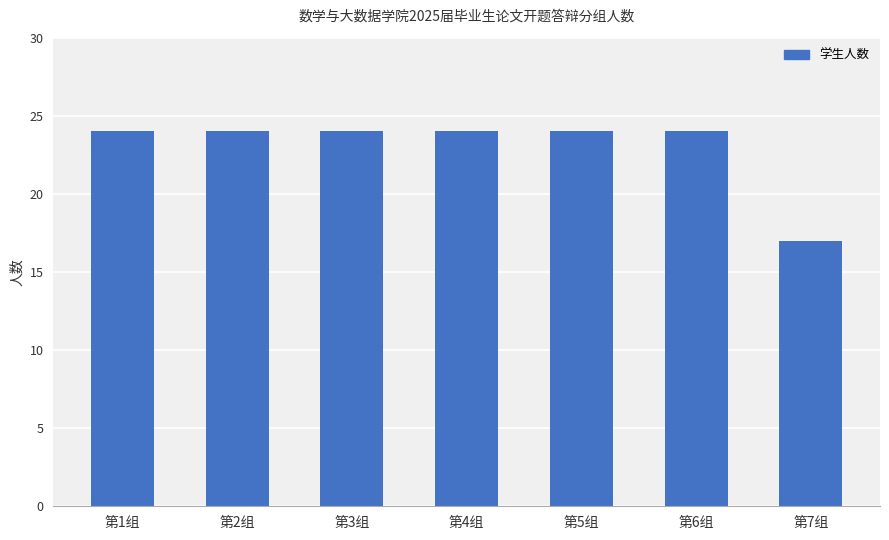

Which label corresponds to the smallest value in the chart?

第7组